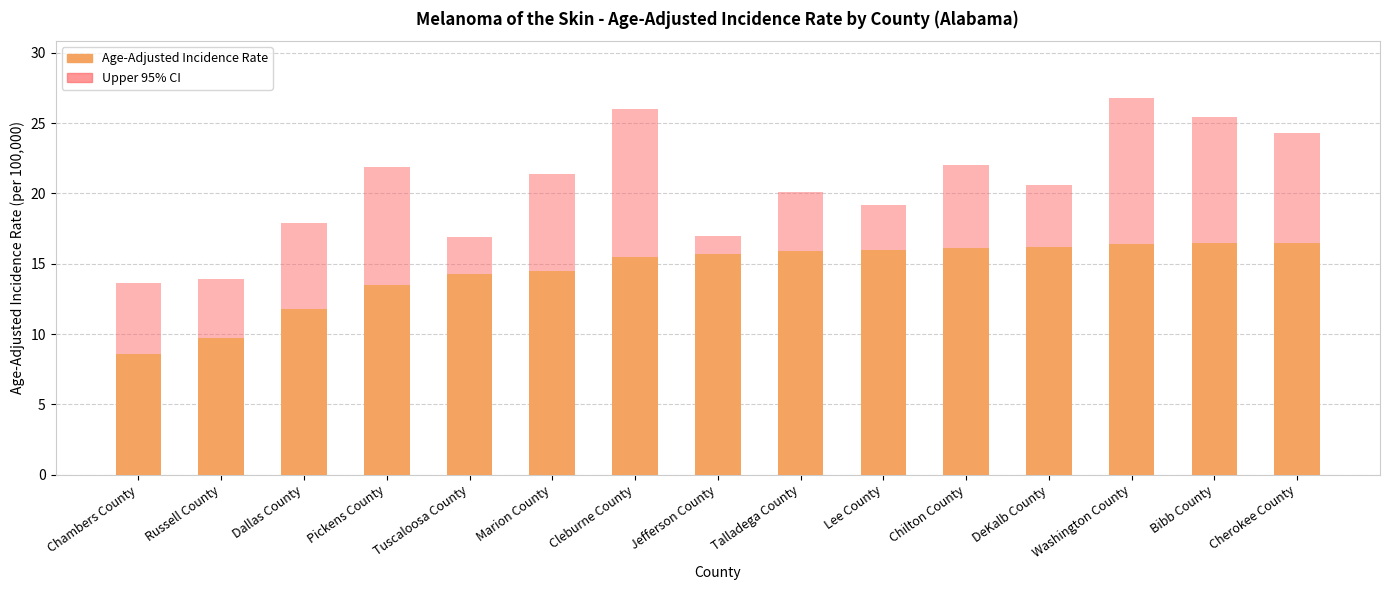

Count the number of data series in this chart.

2